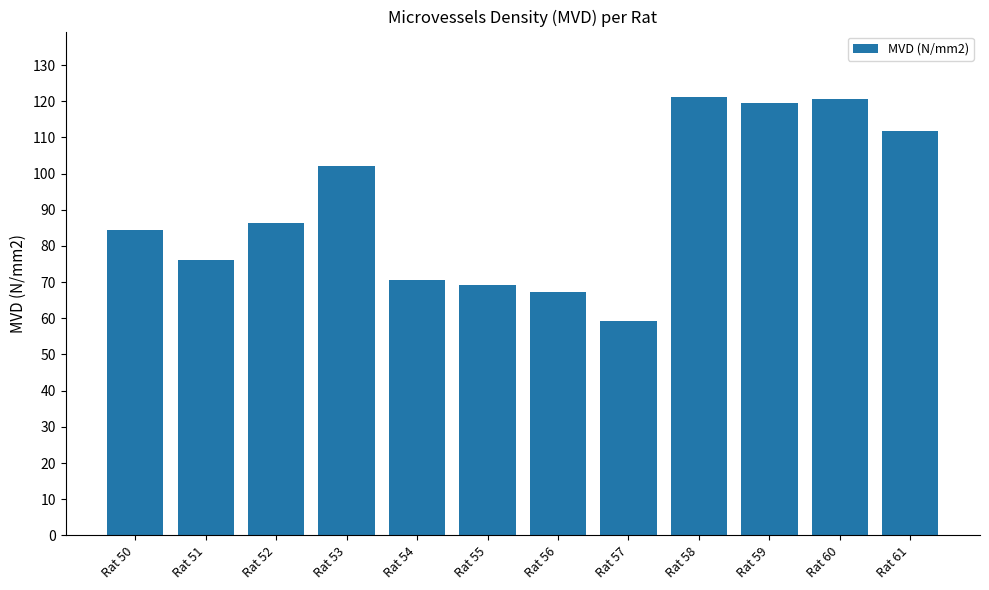

The value at Rat 57 is 59.3. True or false?

True